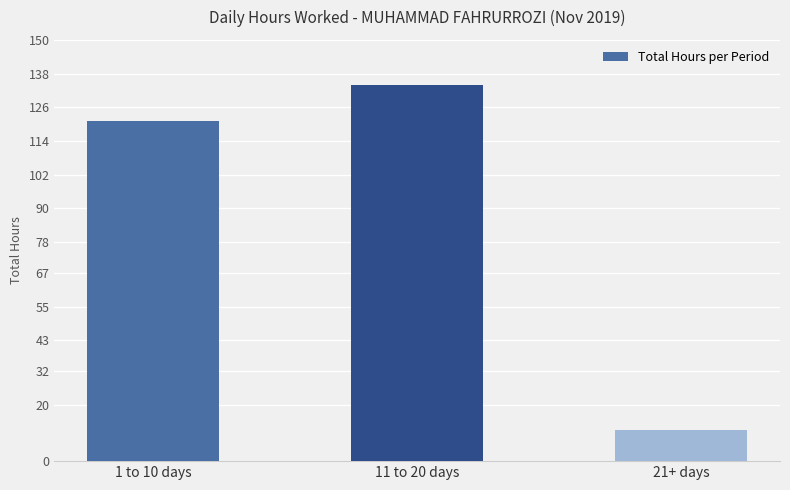

What value does the data have at 11 to 20 days?

134.1